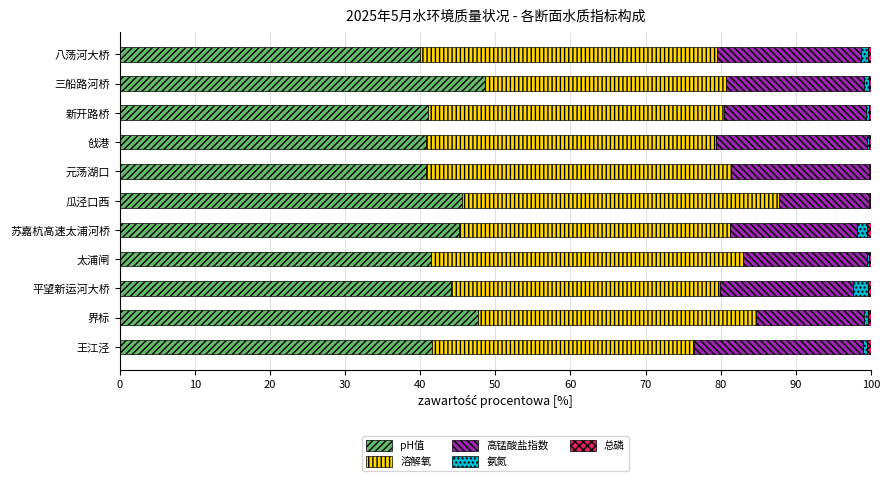

Is it true that pH值 equals 61.0 at 八荡河大桥?

False